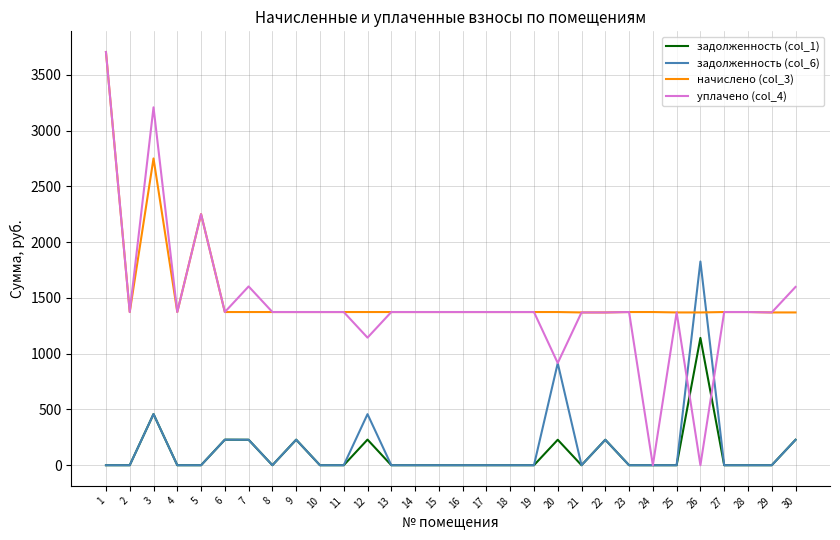

What is the greatest value displayed?

3703.9